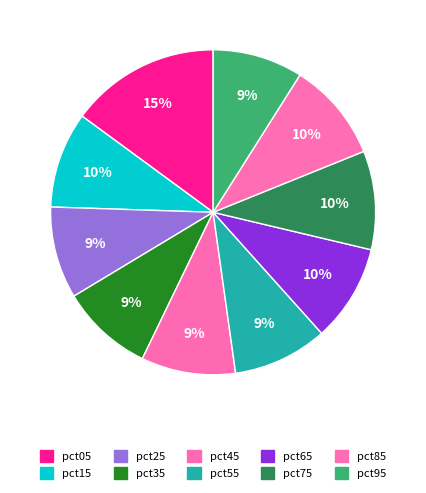

To the nearest percent, what portion does pct55 represent?

9%